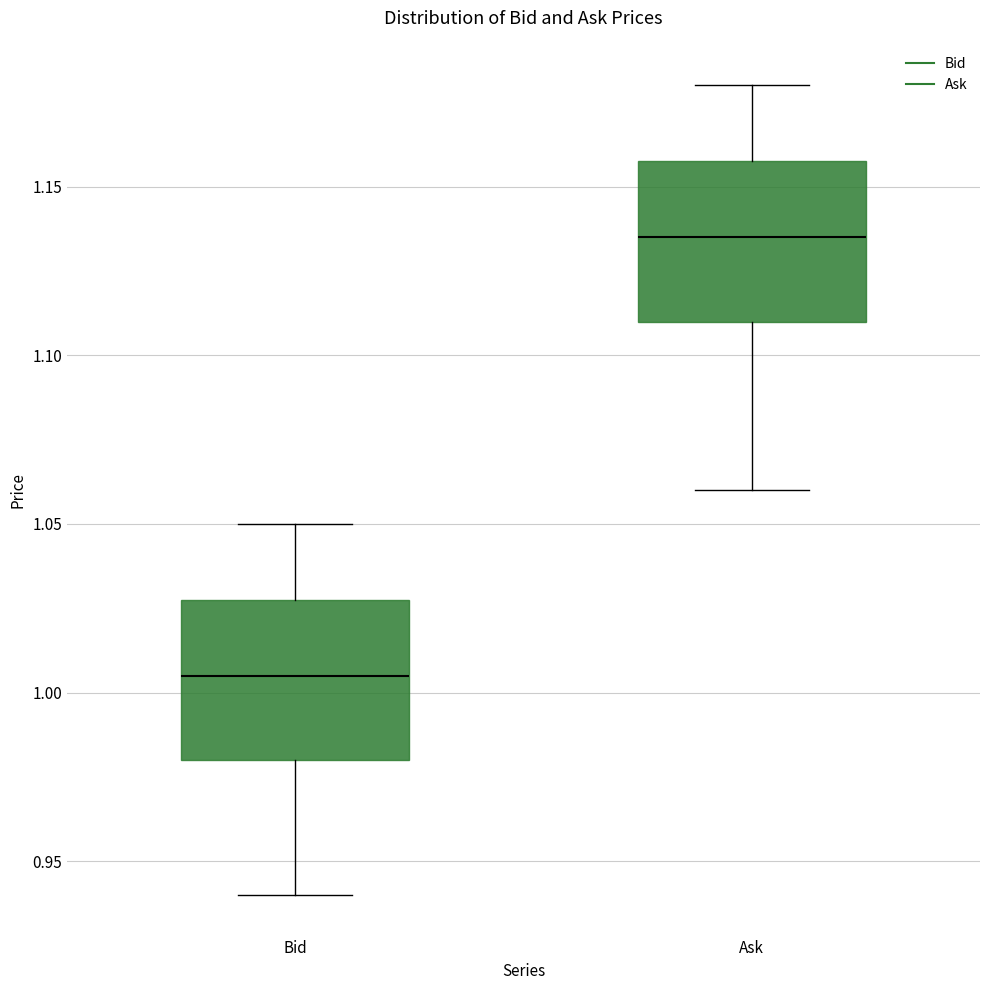

Reading left to right, transcribe this box plot: for each box, give where its median line is, the range the box spans, and where its two whiskers end, as read against the y-axis. The values are not printed on the chart, so give them approximately, as read against the axis.

Bid: median 1.005, box 0.980 to 1.030, whiskers 0.940 to 1.050
Ask: median 1.135, box 1.110 to 1.160, whiskers 1.060 to 1.180